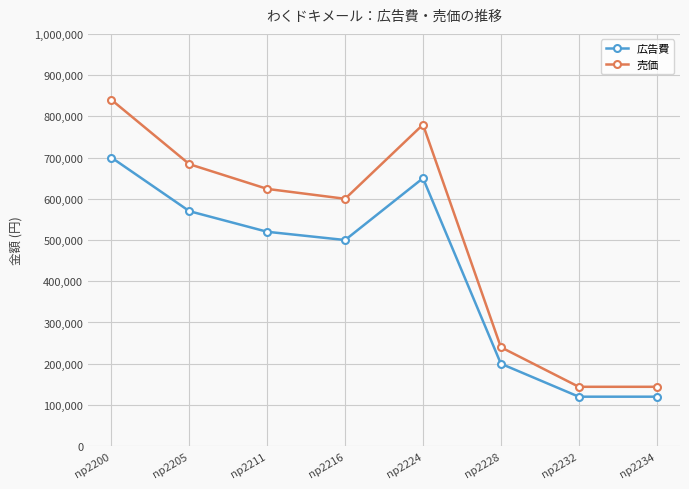

What is the difference between the 売価 values at np2216 and np2224?

180000